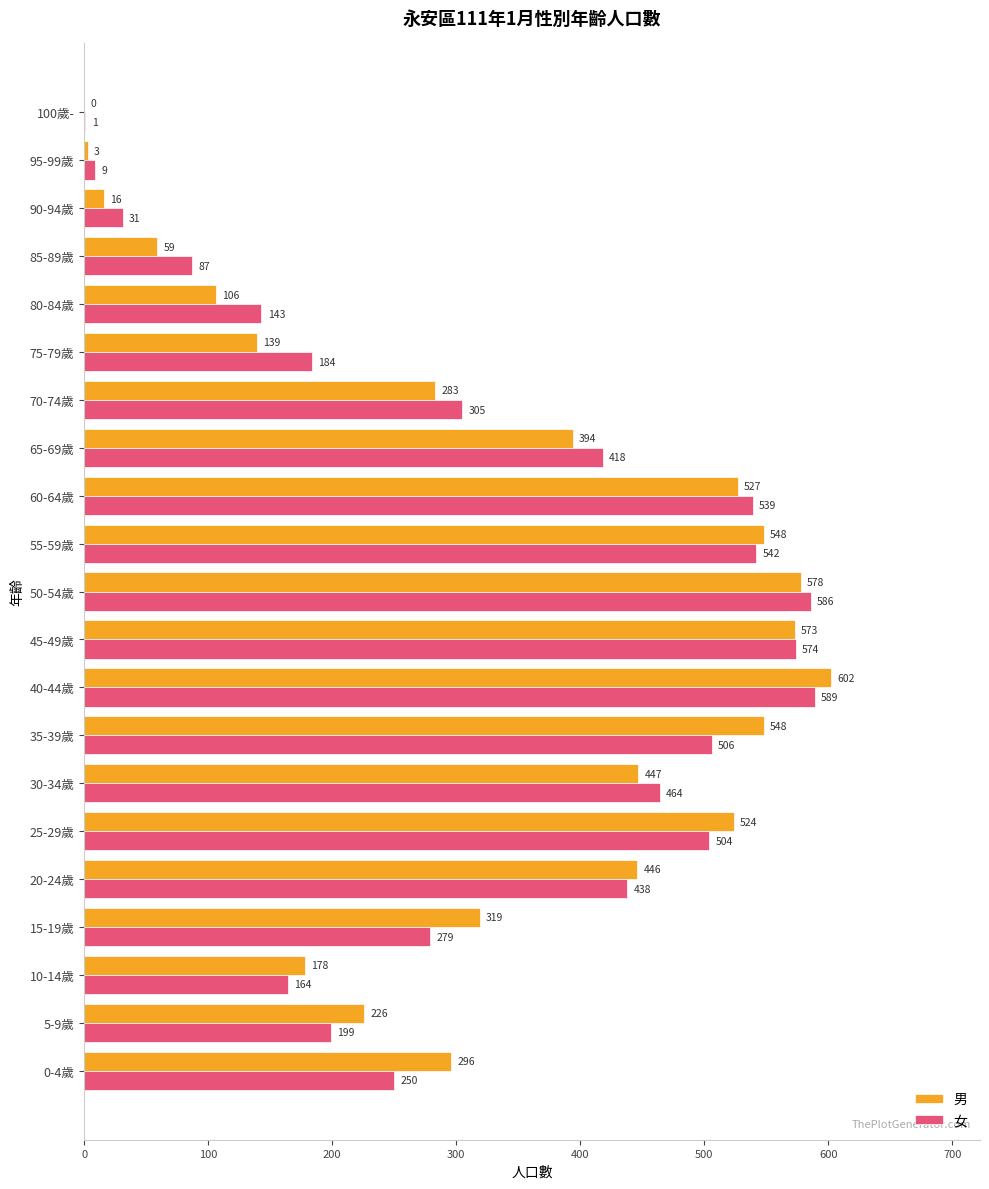

At which category is the sum across all series the highest?

40-44歲